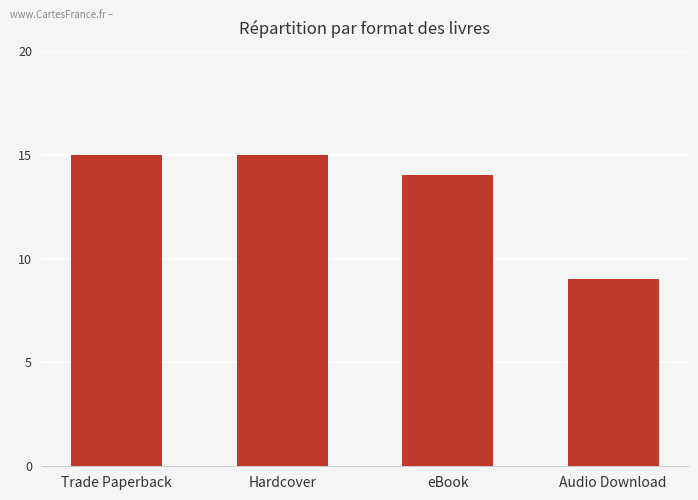

Reading left to right, transcribe all the data shown in this chart.

Trade Paperback=15	Hardcover=15	eBook=14	Audio Download=9